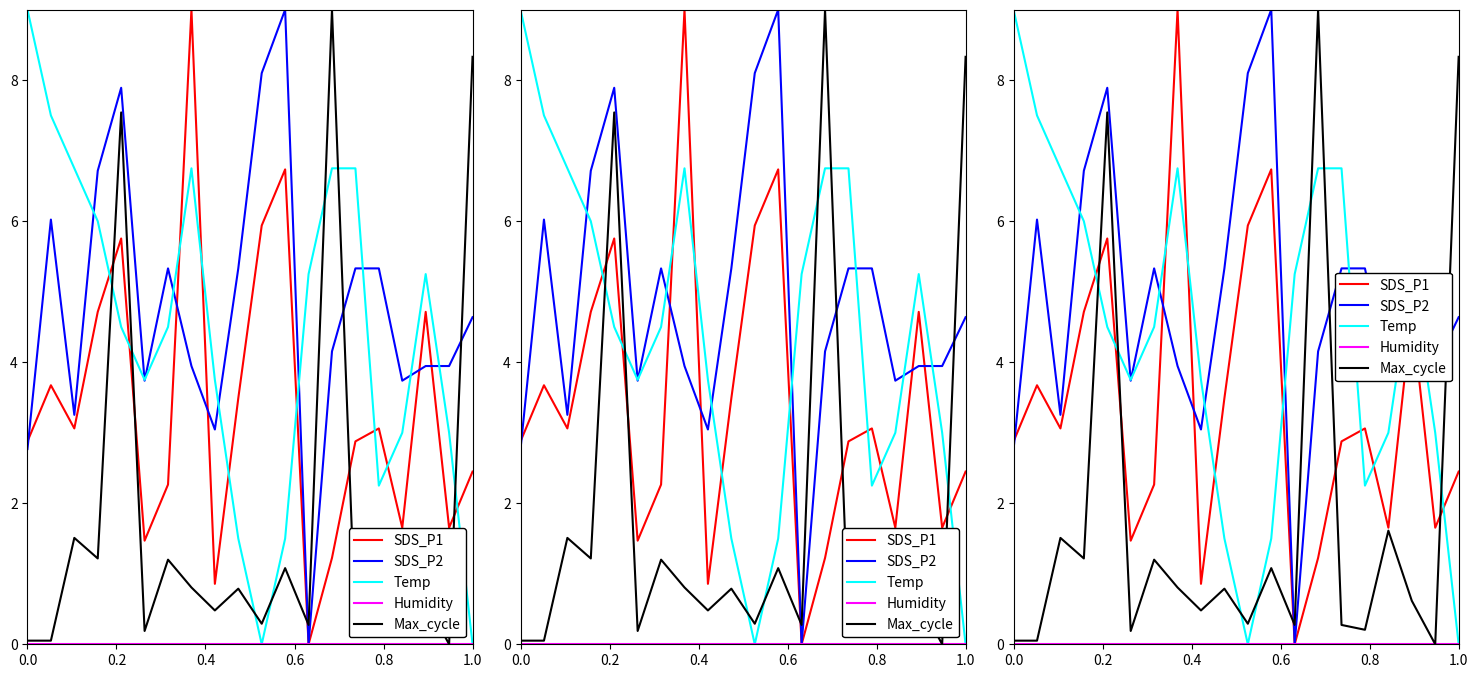

Is the value of Max_cycle at 0.0 greater than the value of SDS_P1 at 0.4?

No